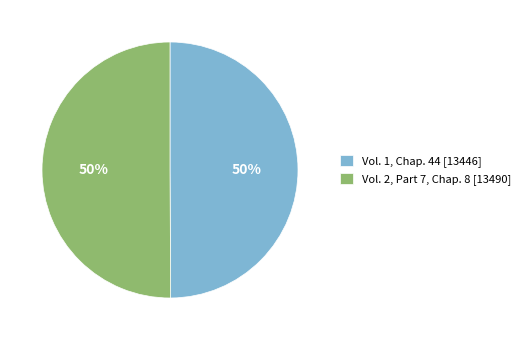

What percentage is the Vol. 1, Chap. 44 slice, to the nearest percent?

50%